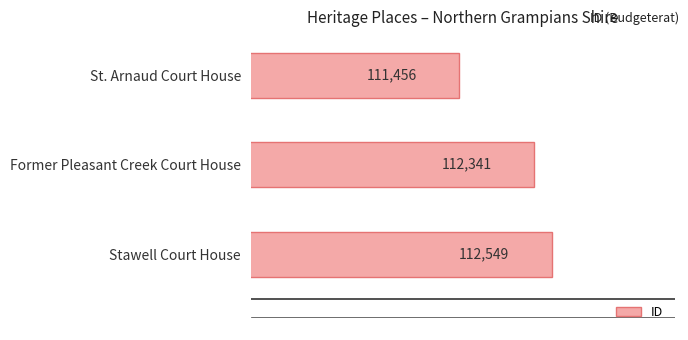

What is the change in value from St. Arnaud Court House to Former Pleasant Creek Court House?

+885